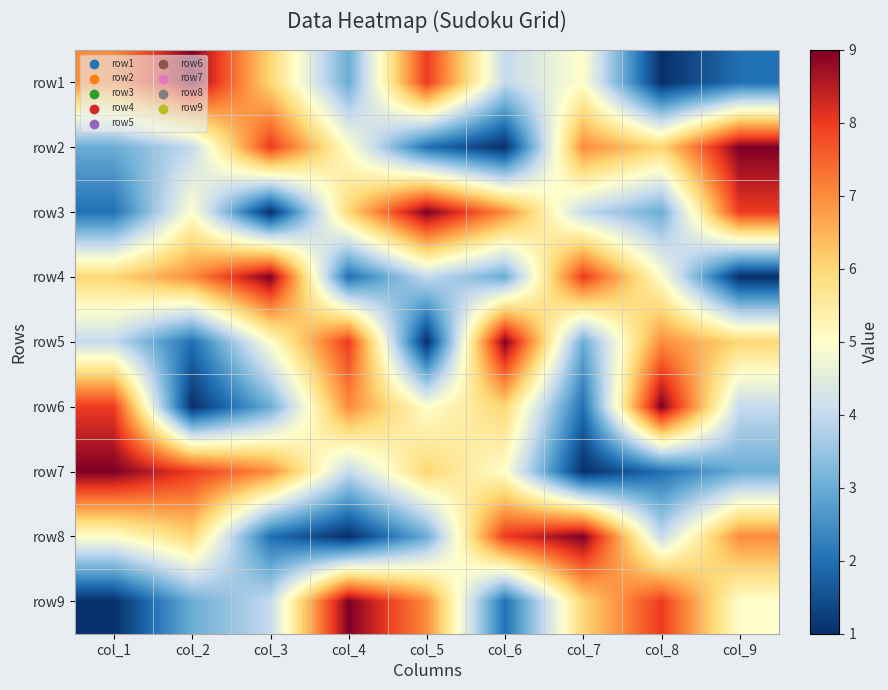

What is the difference between the highest and lowest values at col_1?

8